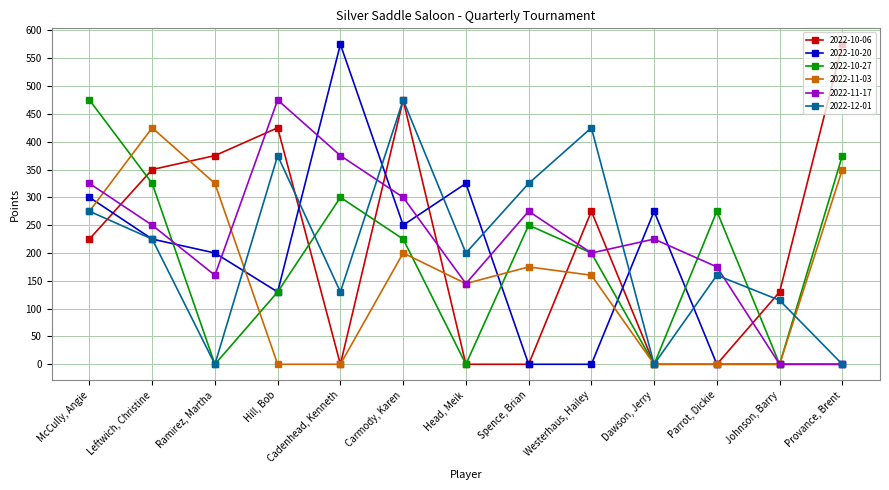

What is the label of the 9th point from the right?

Cadenhead, Kenneth